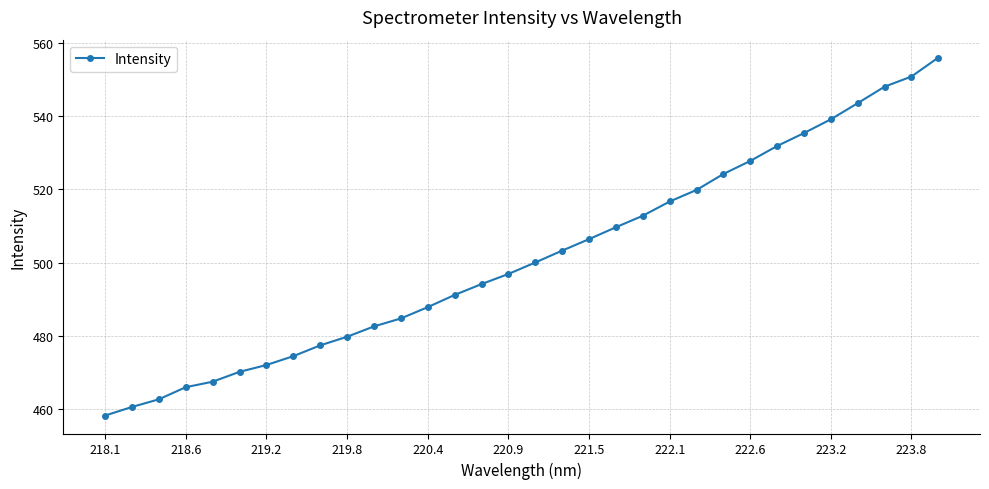

What is the difference between the maximum and minimum values?

97.9